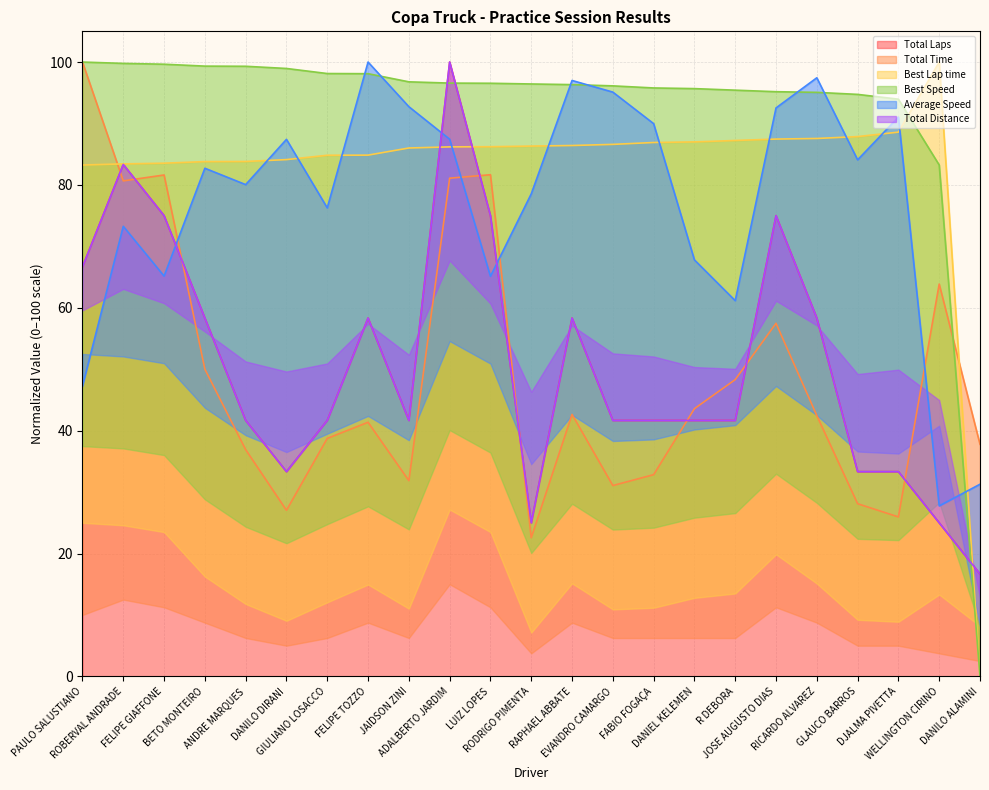

Reading left to right, what are all the values shown in this chart?

Total Laps: PAULO SALUSTIANO=66.7	ROBERVAL ANDRADE=83.3	FELIPE GIAFFONE=75.0	BETO MONTEIRO=58.3	ANDRE MARQUES=41.7	DANILO DIRANI=33.3	GIULIANO LOSACCO=41.7	FELIPE TOZZO=58.3	JAIDSON ZINI=41.7	ADALBERTO JARDIM=100.0	LUIZ LOPES=75.0	RODRIGO PIMENTA=25.0	RAPHAEL ABBATE=58.3	EVANDRO CAMARGO=41.7	FABIO FOGAÇA=41.7	DANIEL KELEMEN=41.7	R DEBORA=41.7	JOSE AUGUSTO DIAS=75.0	RICARDO ALVAREZ=58.3	GLAUCO BARROS=33.3	DJALMA PIVETTA=33.3	WELLINGTON CIRINO=25.0	DANILO ALAMINI=16.7
Total Time: PAULO SALUSTIANO=100.0	ROBERVAL ANDRADE=80.7	FELIPE GIAFFONE=81.6	BETO MONTEIRO=50.0	ANDRE MARQUES=36.9	DANILO DIRANI=27.0	GIULIANO LOSACCO=38.7	FELIPE TOZZO=41.4	JAIDSON ZINI=31.9	ADALBERTO JARDIM=81.1	LUIZ LOPES=81.7	RODRIGO PIMENTA=22.6	RAPHAEL ABBATE=42.6	EVANDRO CAMARGO=31.1	FABIO FOGAÇA=32.8	DANIEL KELEMEN=43.6	R DEBORA=48.3	JOSE AUGUSTO DIAS=57.5	RICARDO ALVAREZ=42.5	GLAUCO BARROS=28.1	DJALMA PIVETTA=26.0	WELLINGTON CIRINO=63.9	DANILO ALAMINI=37.8
Best Lap time: PAULO SALUSTIANO=83.2	ROBERVAL ANDRADE=83.4	FELIPE GIAFFONE=83.5	BETO MONTEIRO=83.8	ANDRE MARQUES=83.8	DANILO DIRANI=84.1	GIULIANO LOSACCO=84.8	FELIPE TOZZO=84.8	JAIDSON ZINI=86.0	ADALBERTO JARDIM=86.2	LUIZ LOPES=86.2	RODRIGO PIMENTA=86.3	RAPHAEL ABBATE=86.4	EVANDRO CAMARGO=86.6	FABIO FOGAÇA=86.9	DANIEL KELEMEN=87.0	R DEBORA=87.2	JOSE AUGUSTO DIAS=87.5	RICARDO ALVAREZ=87.6	GLAUCO BARROS=87.9	DJALMA PIVETTA=88.6	WELLINGTON CIRINO=100.0	DANILO ALAMINI=0.0
Best Speed: PAULO SALUSTIANO=100.0	ROBERVAL ANDRADE=99.8	FELIPE GIAFFONE=99.6	BETO MONTEIRO=99.3	ANDRE MARQUES=99.3	DANILO DIRANI=99.0	GIULIANO LOSACCO=98.1	FELIPE TOZZO=98.1	JAIDSON ZINI=96.8	ADALBERTO JARDIM=96.6	LUIZ LOPES=96.5	RODRIGO PIMENTA=96.4	RAPHAEL ABBATE=96.3	EVANDRO CAMARGO=96.1	FABIO FOGAÇA=95.8	DANIEL KELEMEN=95.7	R DEBORA=95.4	JOSE AUGUSTO DIAS=95.2	RICARDO ALVAREZ=95.1	GLAUCO BARROS=94.7	DJALMA PIVETTA=94.0	WELLINGTON CIRINO=83.2	DANILO ALAMINI=0.0
Average Speed: PAULO SALUSTIANO=47.3	ROBERVAL ANDRADE=73.3	FELIPE GIAFFONE=65.2	BETO MONTEIRO=82.7	ANDRE MARQUES=80.1	DANILO DIRANI=87.4	GIULIANO LOSACCO=76.3	FELIPE TOZZO=100.0	JAIDSON ZINI=92.7	ADALBERTO JARDIM=87.4	LUIZ LOPES=65.1	RODRIGO PIMENTA=78.5	RAPHAEL ABBATE=97.0	EVANDRO CAMARGO=95.1	FABIO FOGAÇA=90.0	DANIEL KELEMEN=67.8	R DEBORA=61.2	JOSE AUGUSTO DIAS=92.5	RICARDO ALVAREZ=97.4	GLAUCO BARROS=84.1	DJALMA PIVETTA=91.0	WELLINGTON CIRINO=27.8	DANILO ALAMINI=31.3
Total Distance: PAULO SALUSTIANO=66.7	ROBERVAL ANDRADE=83.3	FELIPE GIAFFONE=75.0	BETO MONTEIRO=58.3	ANDRE MARQUES=41.7	DANILO DIRANI=33.3	GIULIANO LOSACCO=41.7	FELIPE TOZZO=58.3	JAIDSON ZINI=41.7	ADALBERTO JARDIM=100.0	LUIZ LOPES=75.0	RODRIGO PIMENTA=25.0	RAPHAEL ABBATE=58.3	EVANDRO CAMARGO=41.7	FABIO FOGAÇA=41.7	DANIEL KELEMEN=41.7	R DEBORA=41.7	JOSE AUGUSTO DIAS=75.0	RICARDO ALVAREZ=58.3	GLAUCO BARROS=33.3	DJALMA PIVETTA=33.3	WELLINGTON CIRINO=25.0	DANILO ALAMINI=16.7